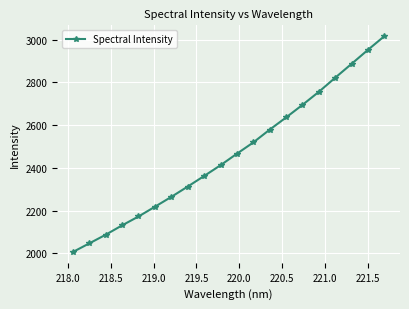

True or false: the data has more than 2 interior local peaks.

False